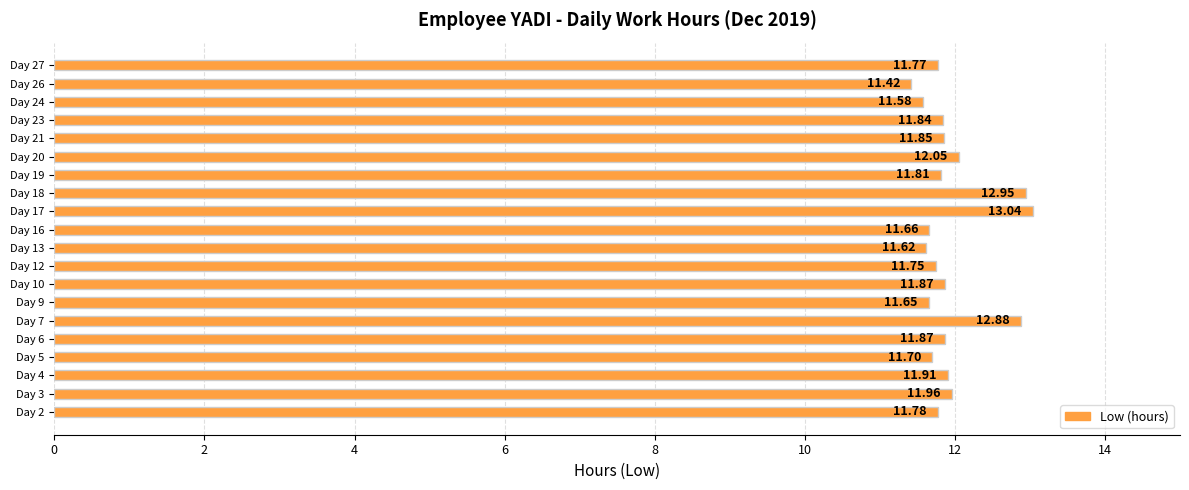

What is the ratio of the value at Day 12 to the value at Day 5?

1.0